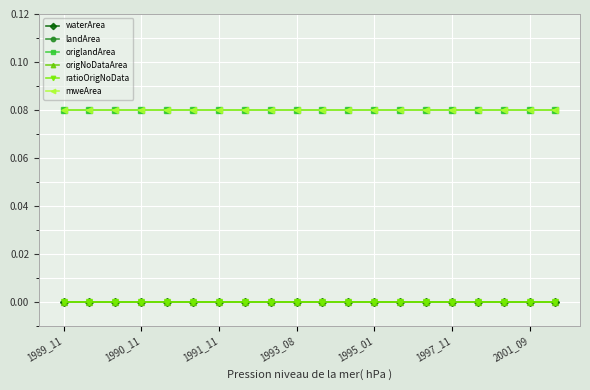

Reading left to right, extract all data points from this chart.

waterArea: 0.0	0.0	0.0	0.0	0.0	0.0	0.0	0.0	0.0	0.0	0.0	0.0	0.0	0.0	0.0	0.0	0.0	0.0	0.0	0.0
landArea: 0.1	0.1	0.1	0.1	0.1	0.1	0.1	0.1	0.1	0.1	0.1	0.1	0.1	0.1	0.1	0.1	0.1	0.1	0.1	0.1
origlandArea: 0.1	0.1	0.1	0.1	0.1	0.1	0.1	0.1	0.1	0.1	0.1	0.1	0.1	0.1	0.1	0.1	0.1	0.1	0.1	0.1
origNoDataArea: 0.0	0.0	0.0	0.0	0.0	0.0	0.0	0.0	0.0	0.0	0.0	0.0	0.0	0.0	0.0	0.0	0.0	0.0	0.0	0.0
ratioOrigNoData: 0.0	0.0	0.0	0.0	0.0	0.0	0.0	0.0	0.0	0.0	0.0	0.0	0.0	0.0	0.0	0.0	0.0	0.0	0.0	0.0
mweArea: 0.1	0.1	0.1	0.1	0.1	0.1	0.1	0.1	0.1	0.1	0.1	0.1	0.1	0.1	0.1	0.1	0.1	0.1	0.1	0.1